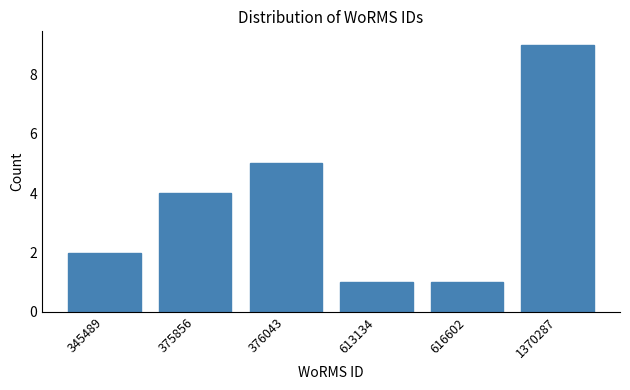

Reading left to right, list all the values displayed in this chart.

345489=2	375856=4	376043=5	613134=1	616602=1	1370287=9